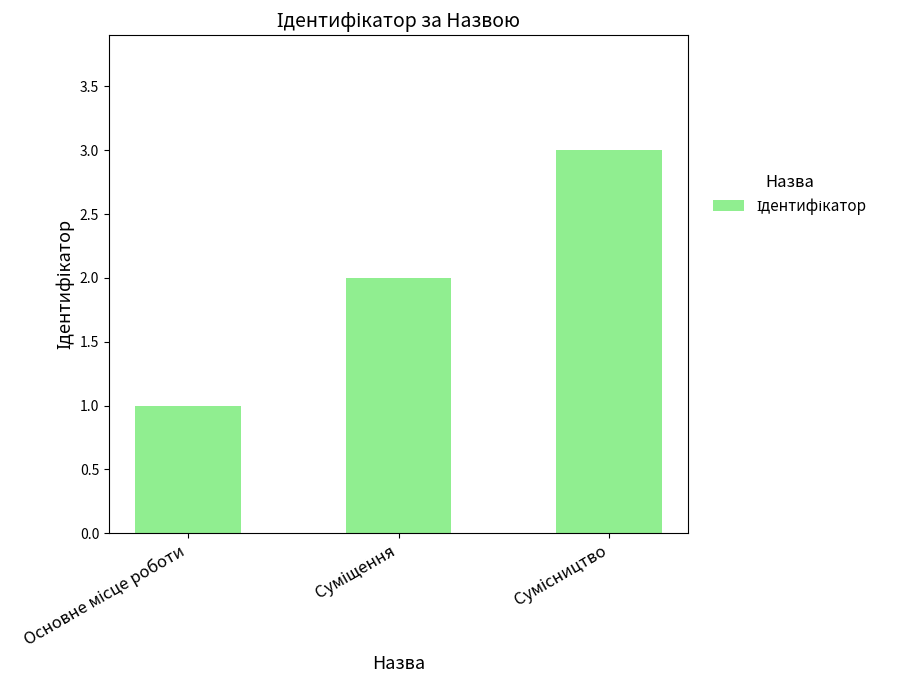

What is the maximum value shown in the chart?

3